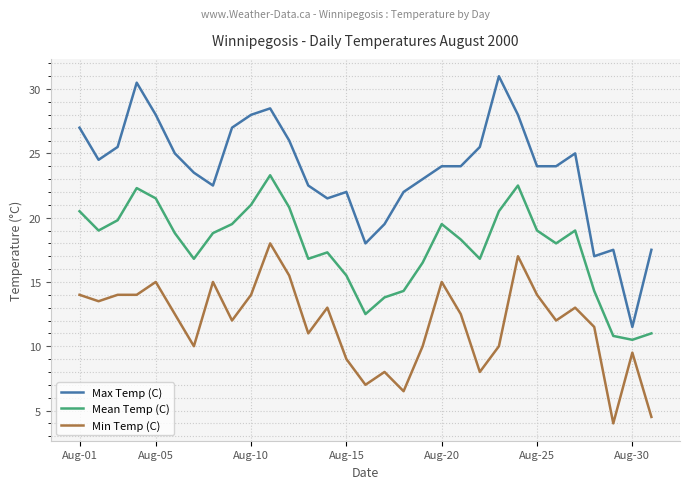

Count the number of data series in this chart.

3